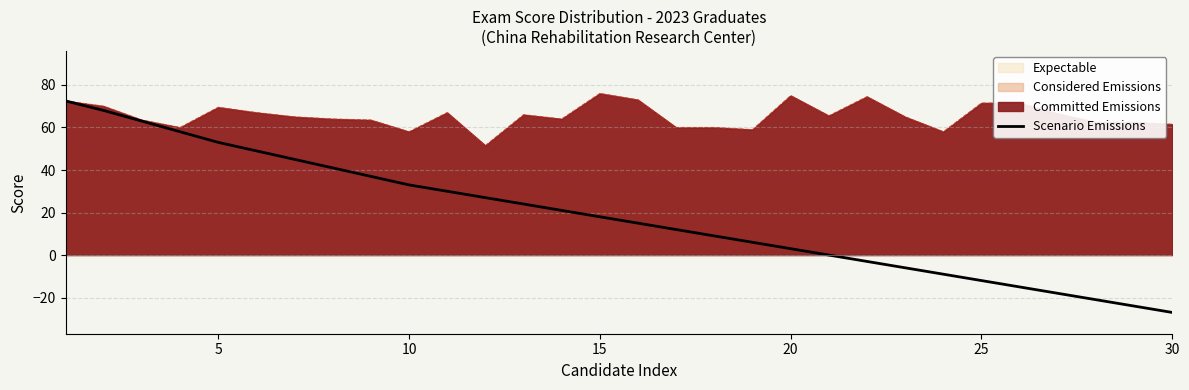

The chart shows a value of 6.8 at 10. True or false?

False